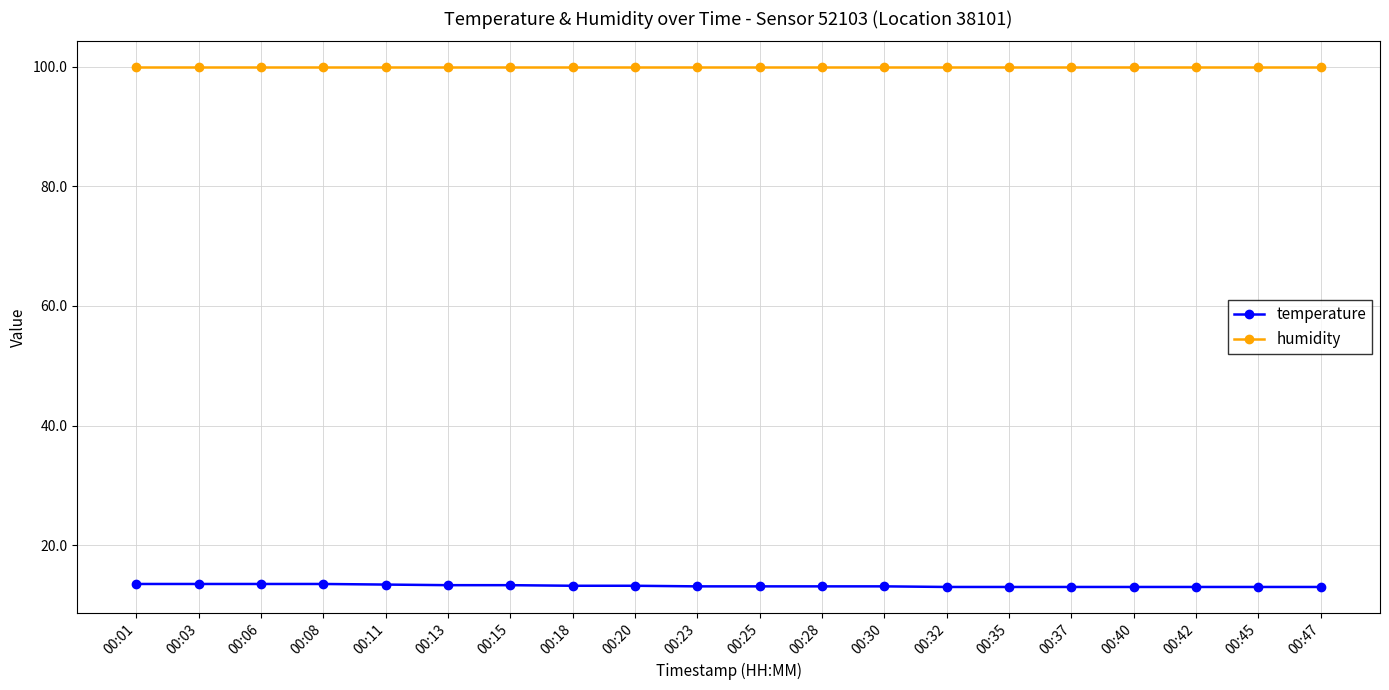

True or false: temperature has a value of 22.6 at 00:32.

False